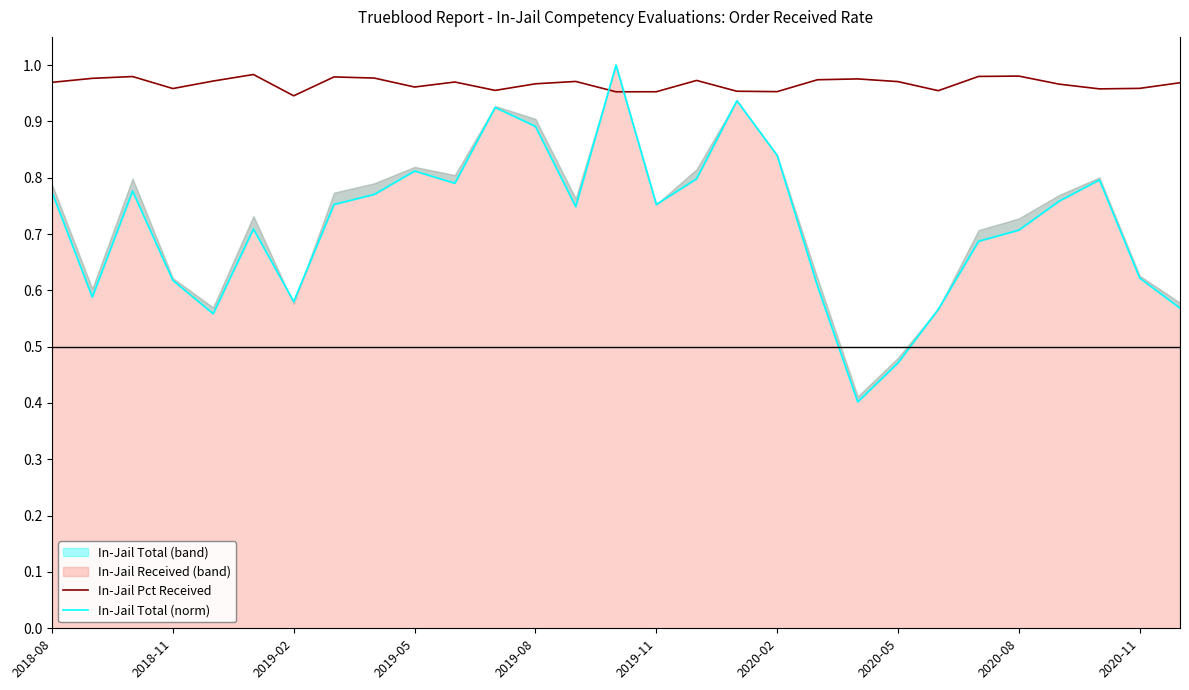

How many In-Jail Total (norm) values are between 0 and 1?

29